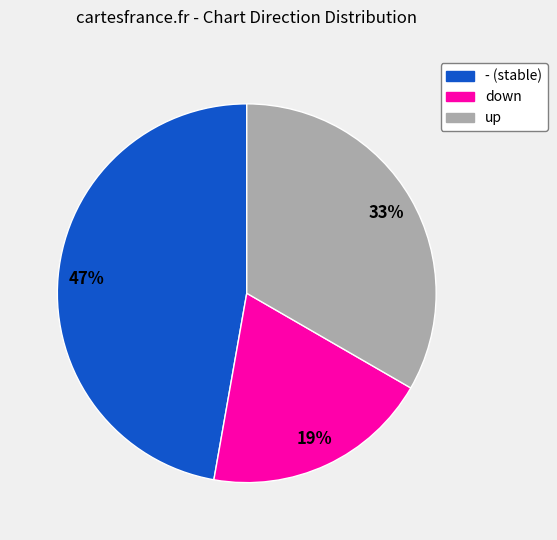

Which category has the biggest portion of the pie?

-